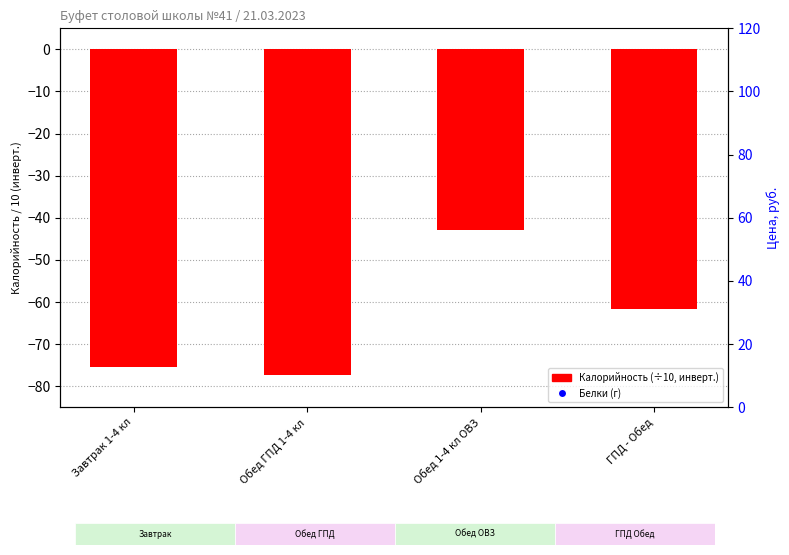

Which series has the widest spread of Y values?

Цена (руб.)